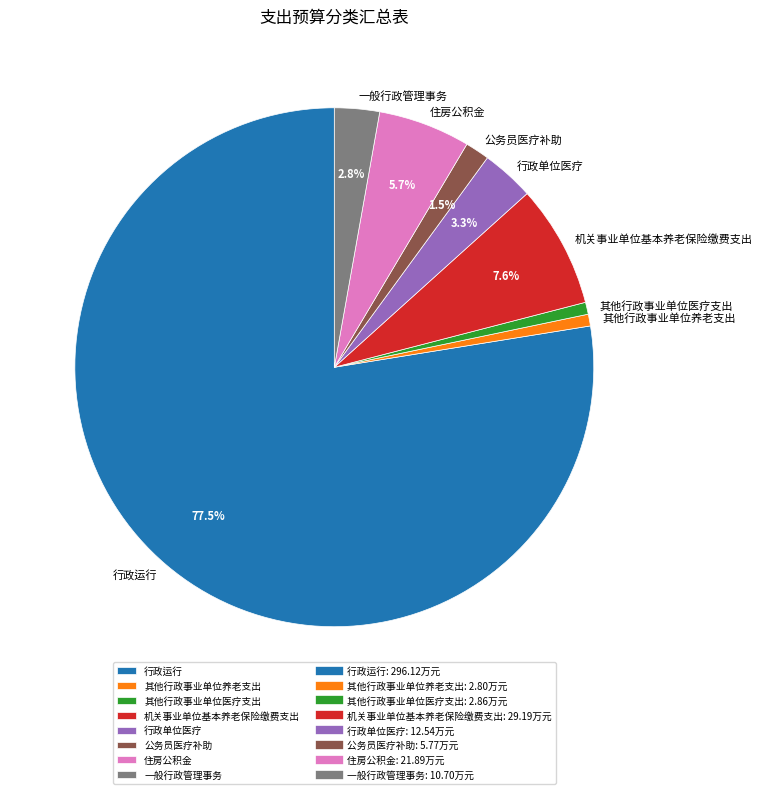

What is the largest slice in the pie chart?

行政运行